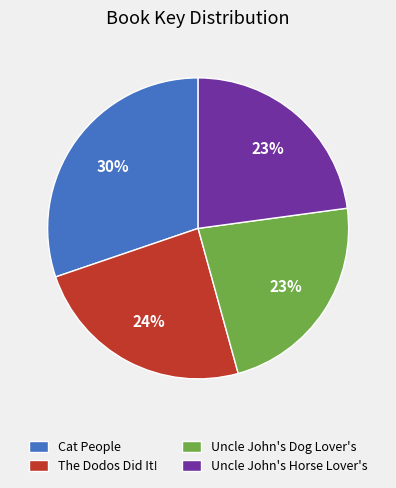

To the nearest percent, what portion does Cat People represent?

30%